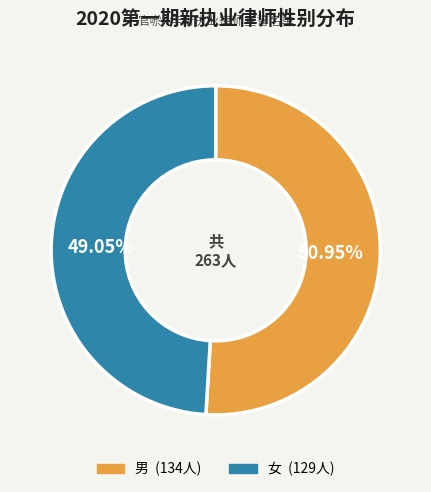

Is there any slice that represents more than half of the pie?

Yes